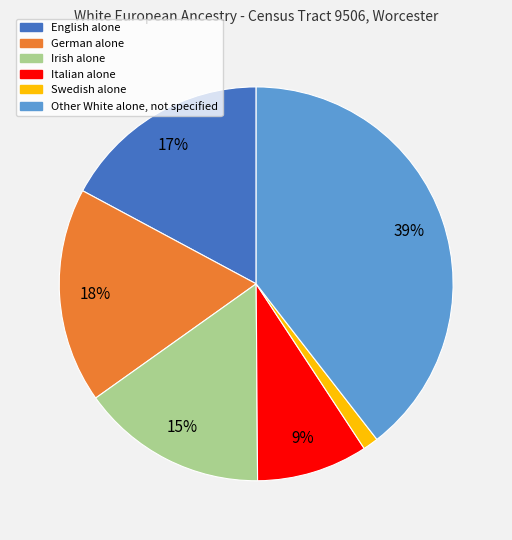

Between Italian alone and Other White alone, not specified, which is larger?

Other White alone, not specified